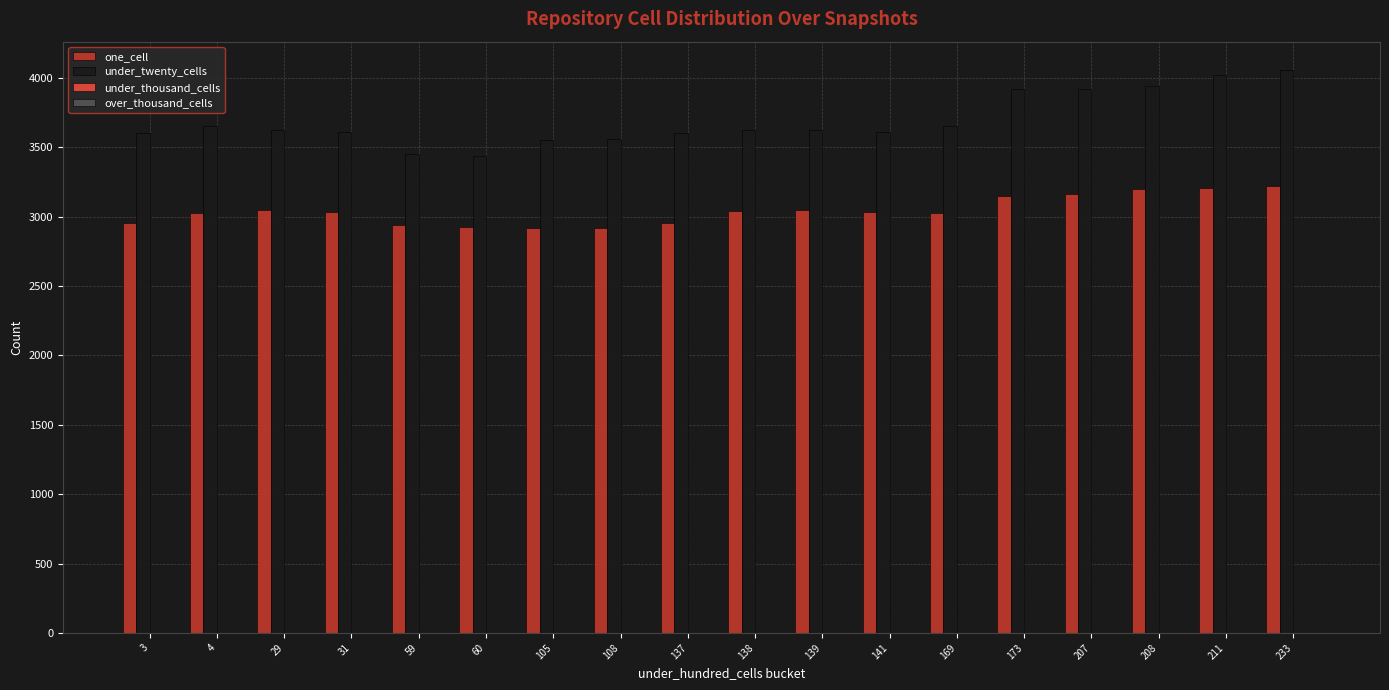

What is the highest value of the one_cell series?

3219